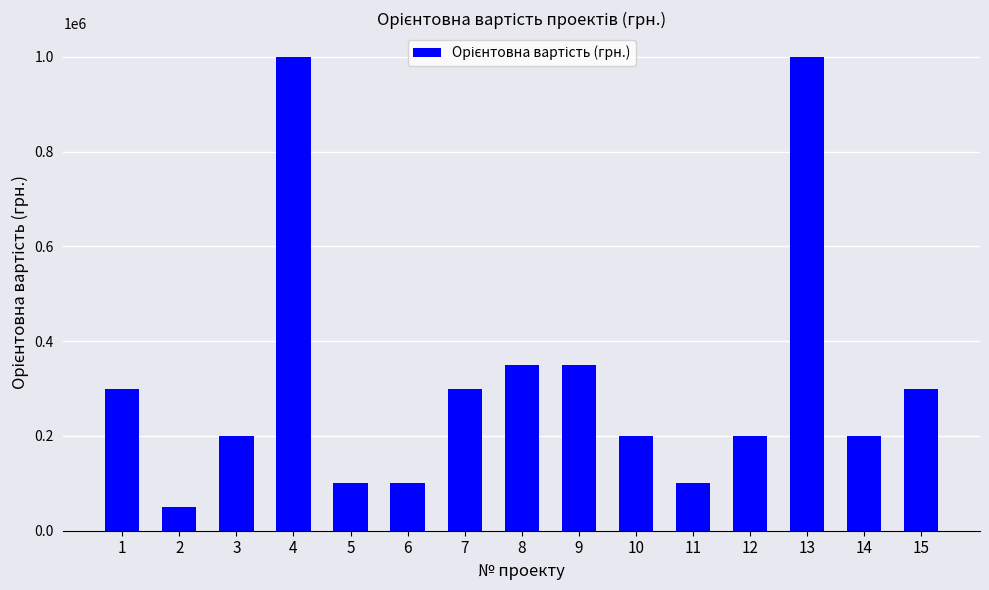

What is the difference between the values at 14 and 9?

150000